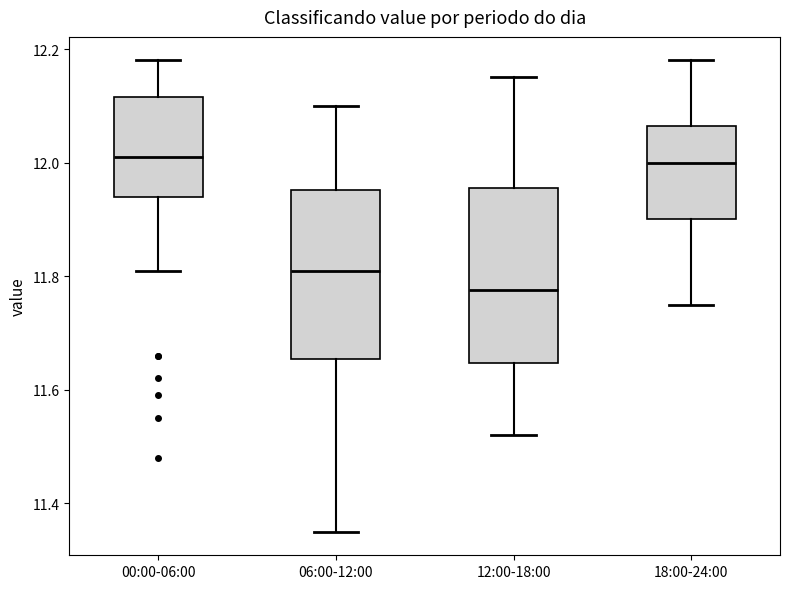

Reading left to right, read every box against the y-axis: the position of its median line, the range the box covers, and the ends of its whiskers. The values are not printed on the chart, so give them approximately, as read against the axis.

00:00-06:00: median 12.02, box 11.94 to 12.12, whiskers 11.82 to 12.18
06:00-12:00: median 11.82, box 11.66 to 11.96, whiskers 11.36 to 12.10
12:00-18:00: median 11.78, box 11.64 to 11.96, whiskers 11.52 to 12.16
18:00-24:00: median 12.00, box 11.90 to 12.06, whiskers 11.76 to 12.18